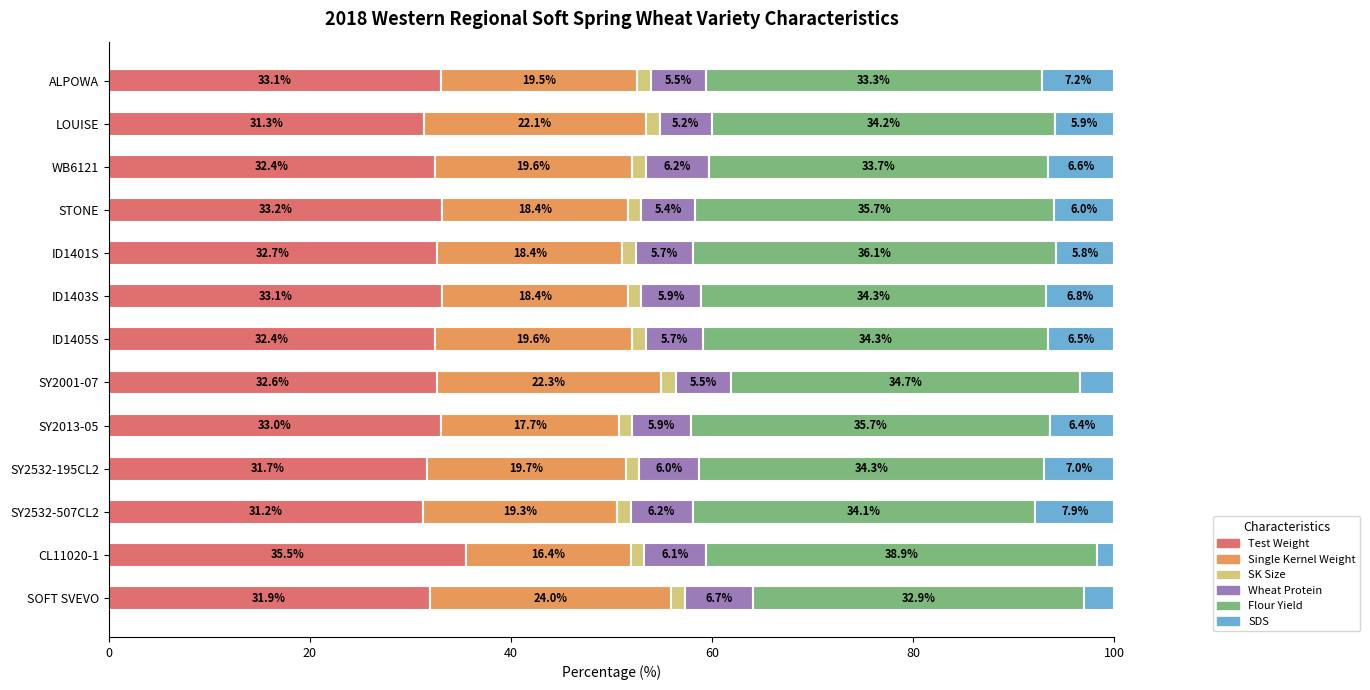

The value of Test Weight at SY2532-507CL2 is 11.1. True or false?

False